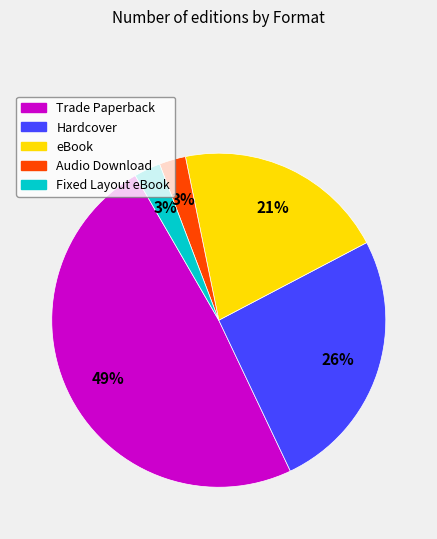

What is the largest slice in the pie chart?

Trade Paperback